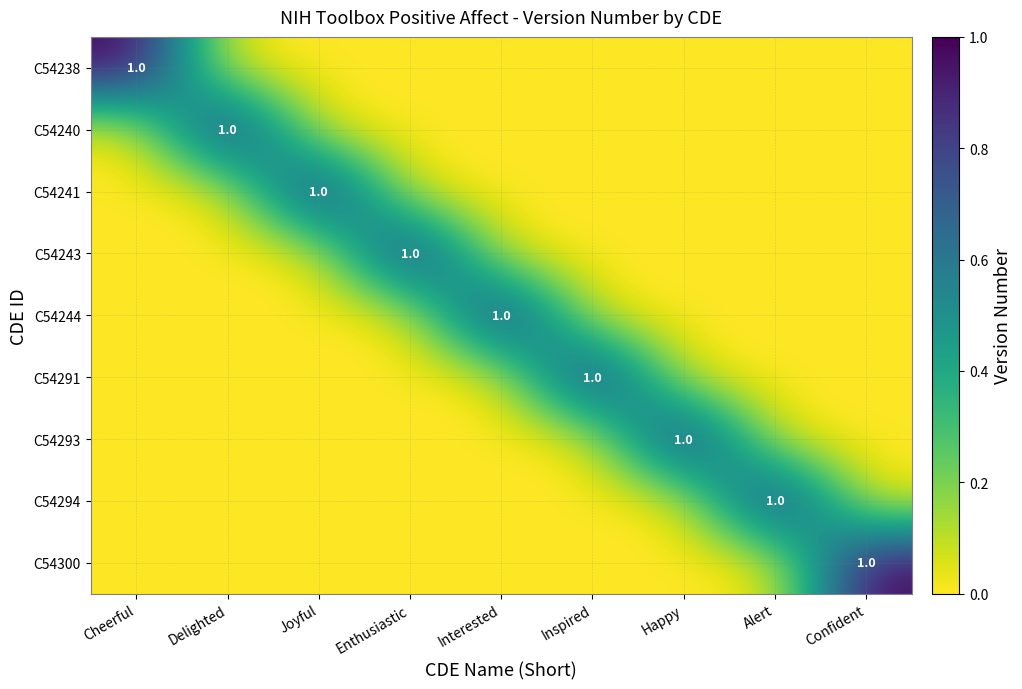

How many values in C54291 are above zero?

1